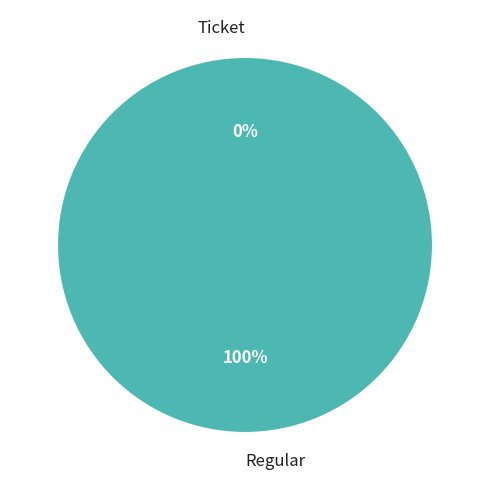

What percentage is the Regular slice, to the nearest percent?

100%